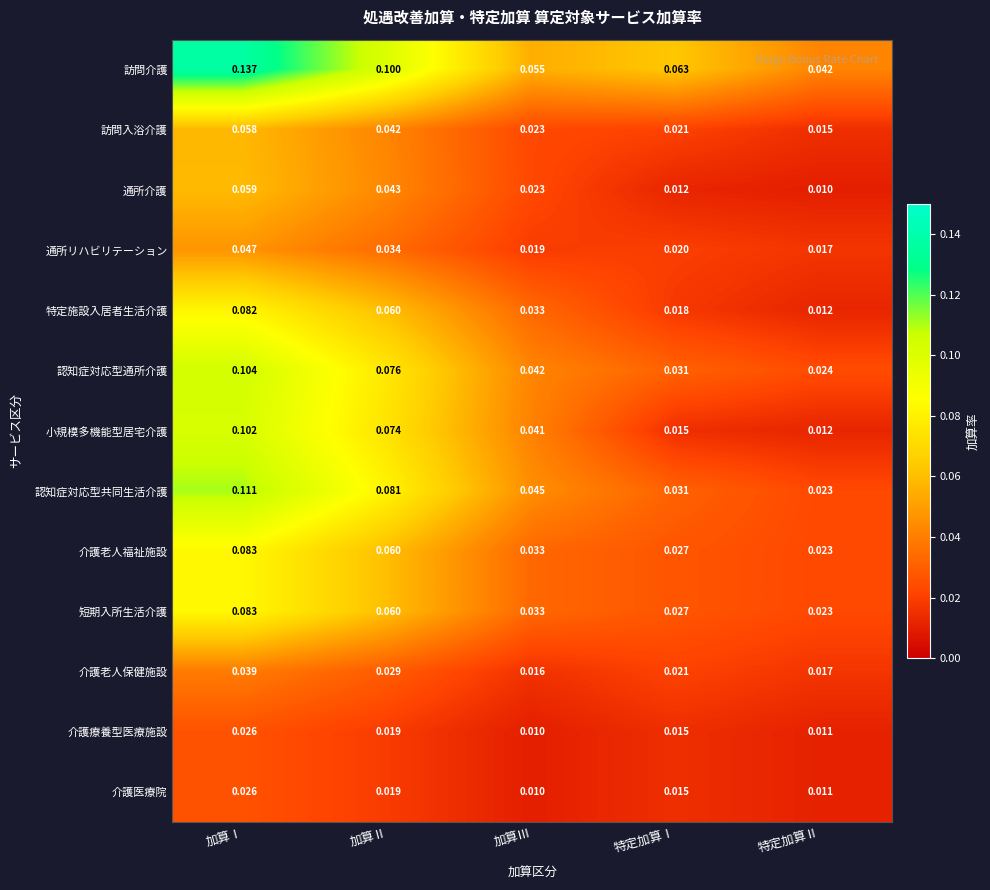

Which category has the highest value in the 介護老人福祉施設 series?

加算Ⅰ